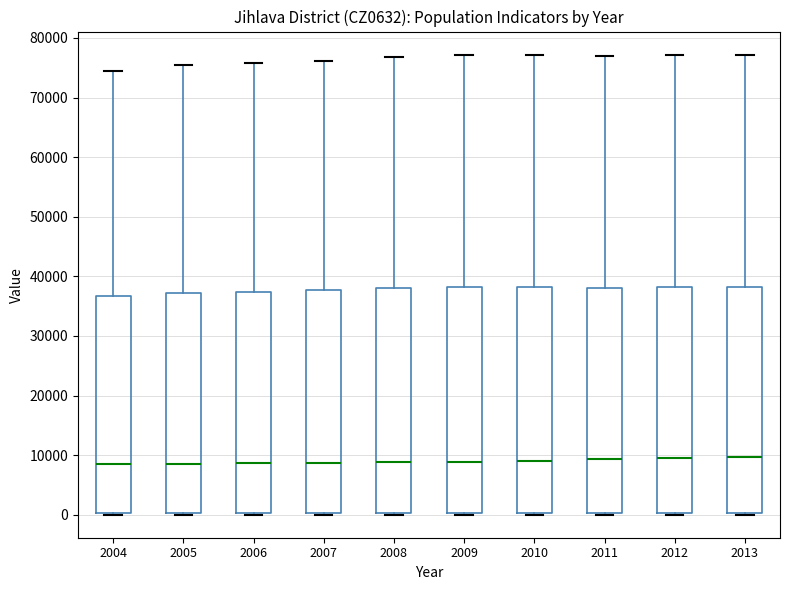

Where does the upper whisker of the box at x = 2007 end on the y-axis? The values are not printed on the chart, so give them approximately, as read against the axis.

76000